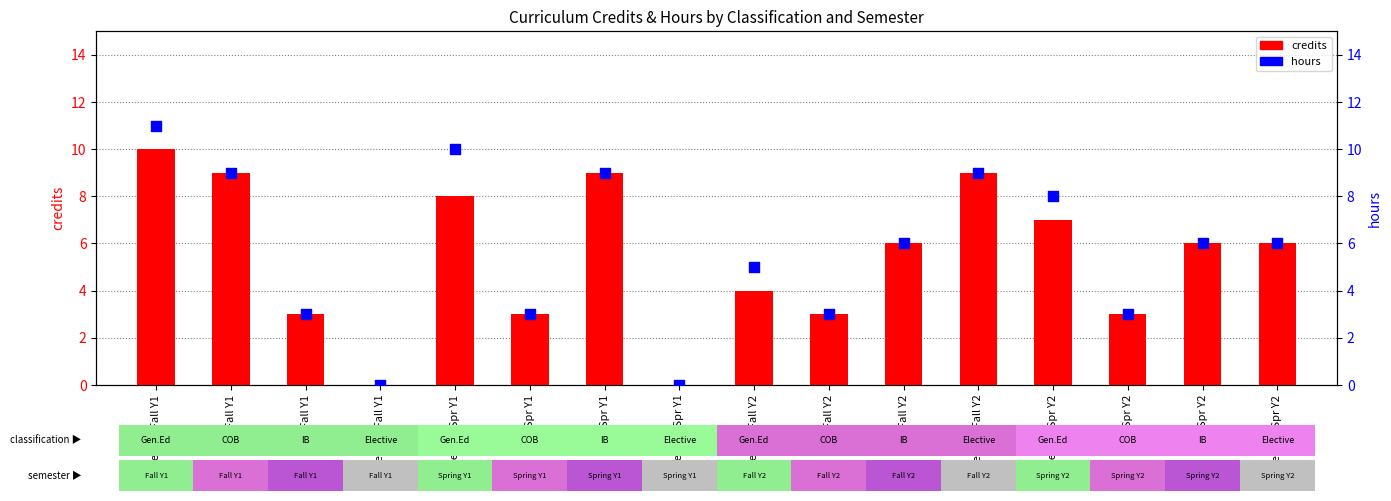

What is the total value across all series at Elective Spr Y2?

12